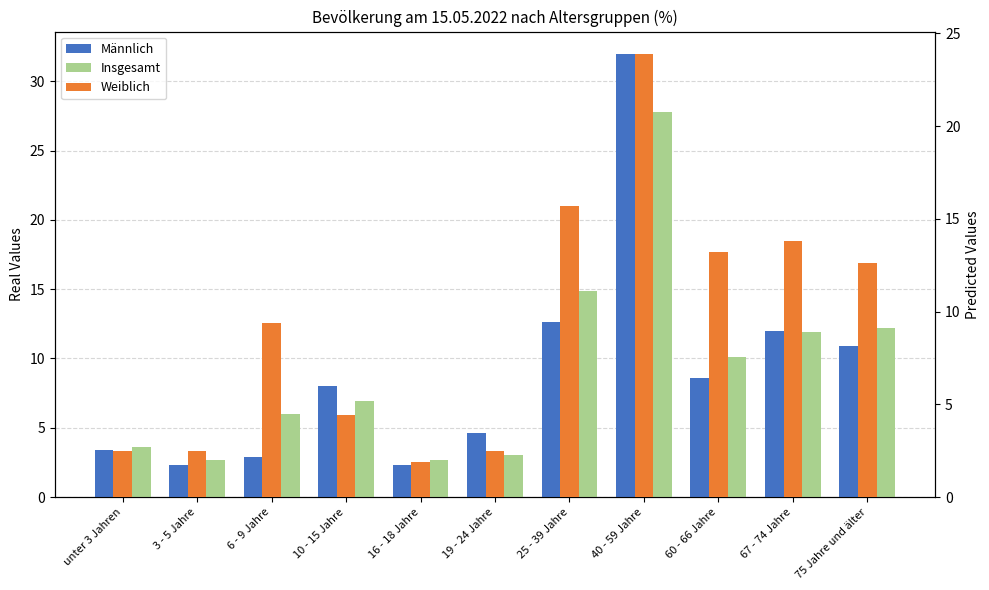

Rank the series by their average value, from highest to lowest.

Weiblich, Insgesamt, Männlich